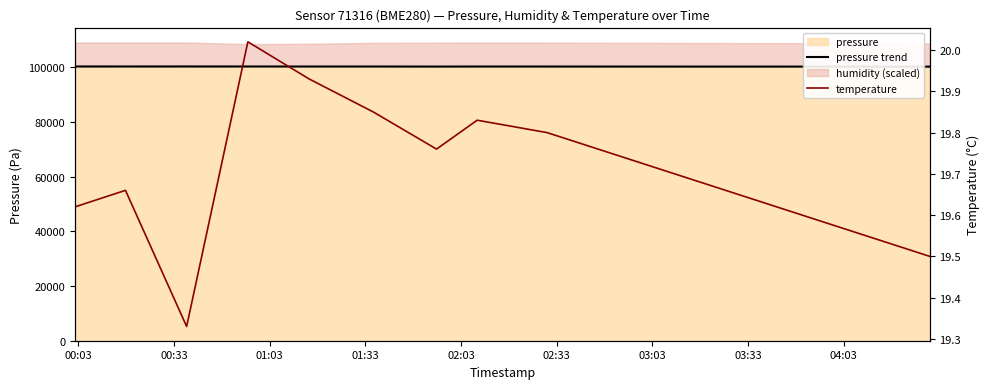

What is the minimum value shown in the chart?

19.3